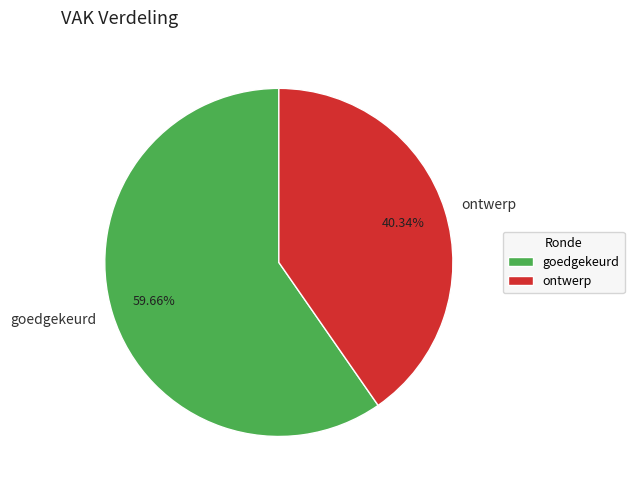

Rank the categories by value from lowest to highest.

ontwerp, goedgekeurd